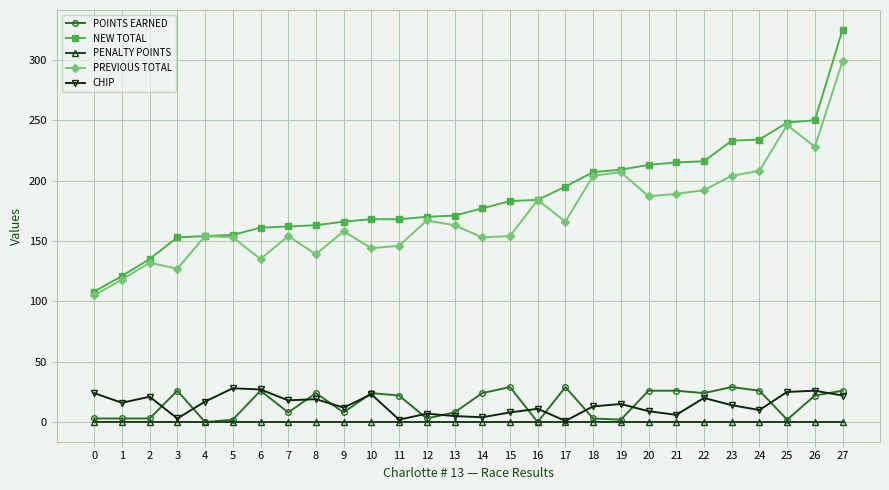

Is the value of CHIP at 23 greater than the value of PENALTY POINTS at 15?

Yes